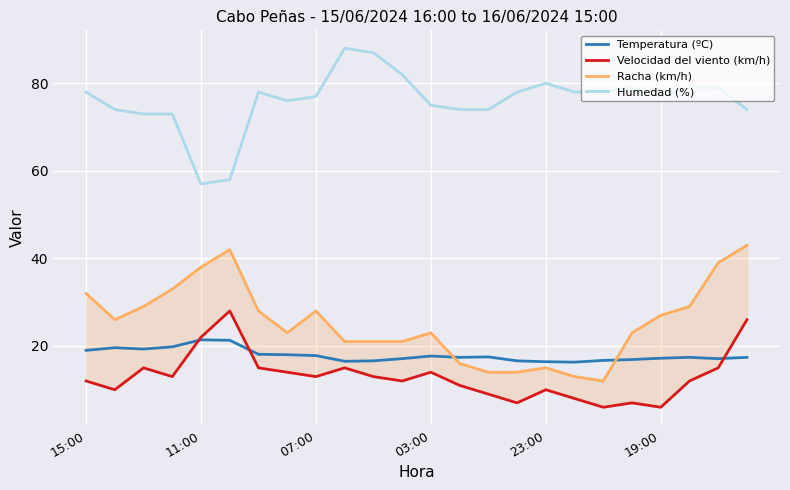

Is this an area chart (filled region under the line)?

No